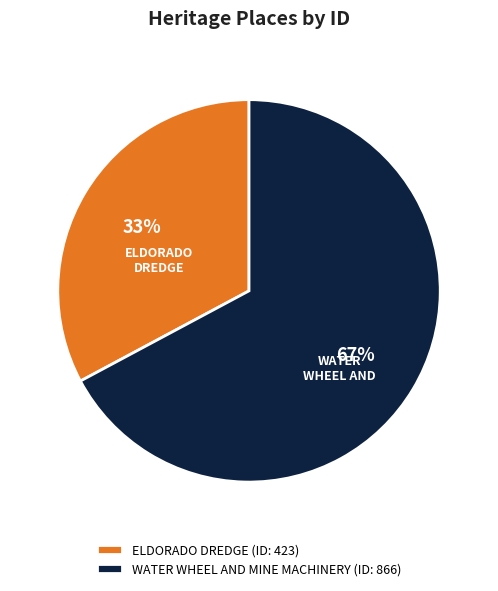

Count the number of slices in the pie.

2